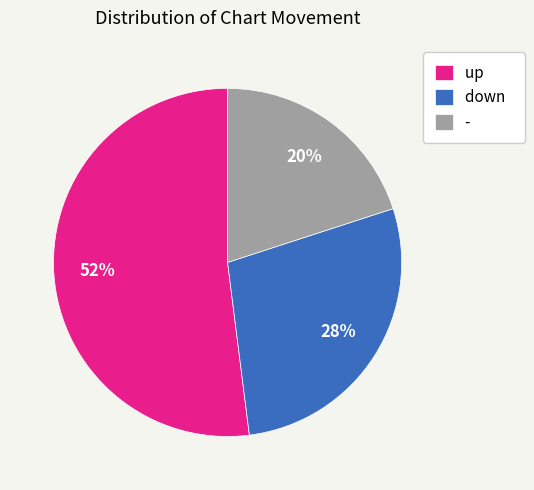

Is it true that up is 52% of the pie?

True